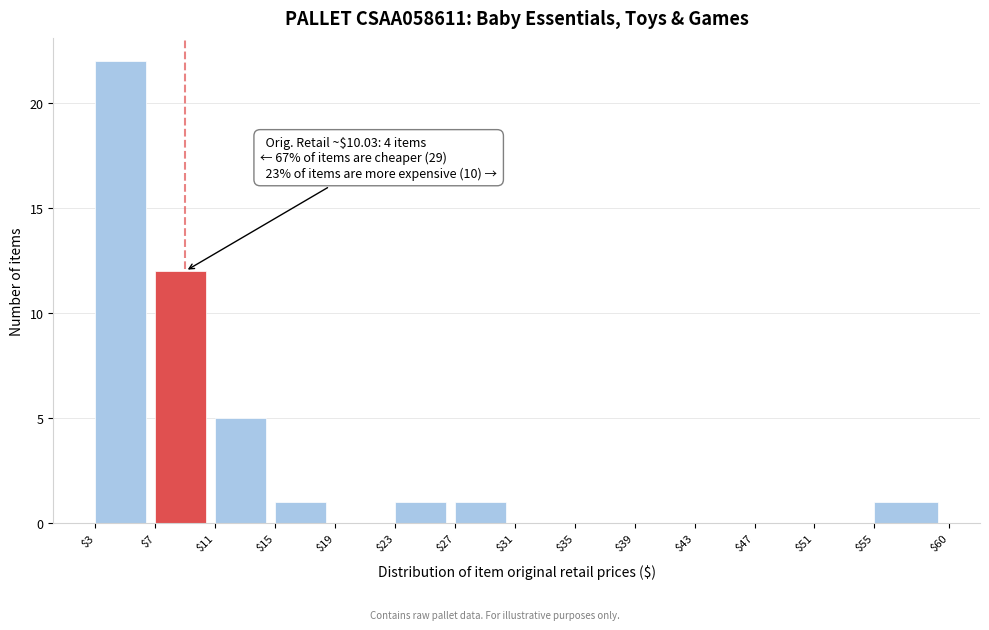

Over which range of the x-axis is the bar tallest?

$3 to $7